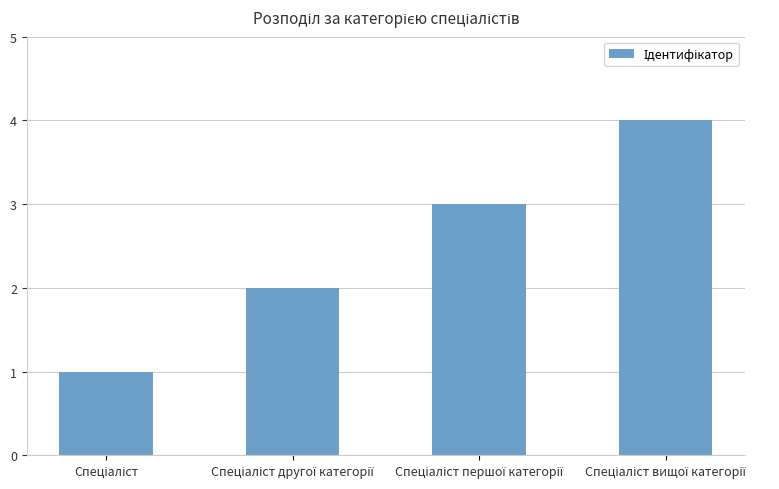

What is the sum of all values?

10